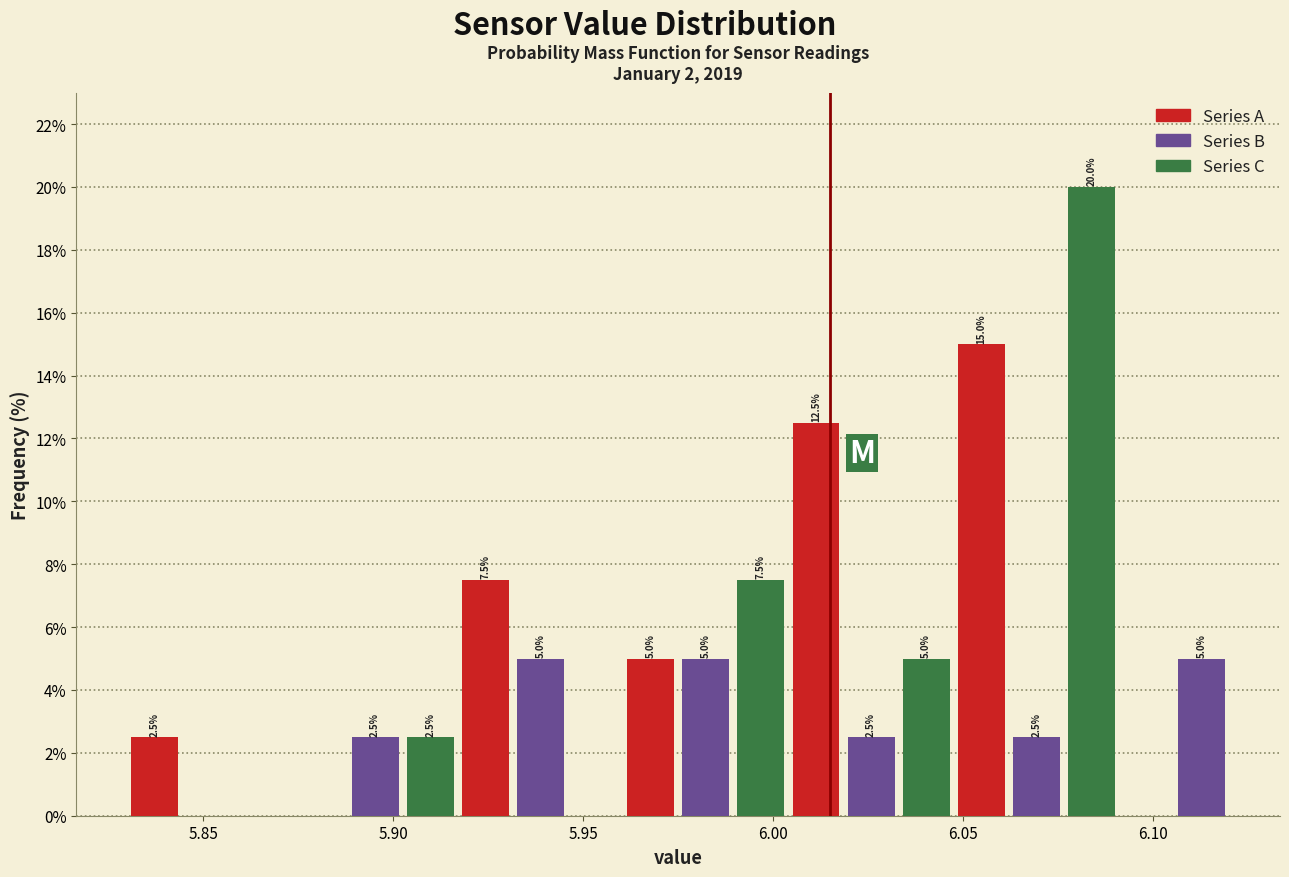

Around what value on the x-axis is the tallest bar? Give the approximate position of its centre, as read against the axis.

6.085